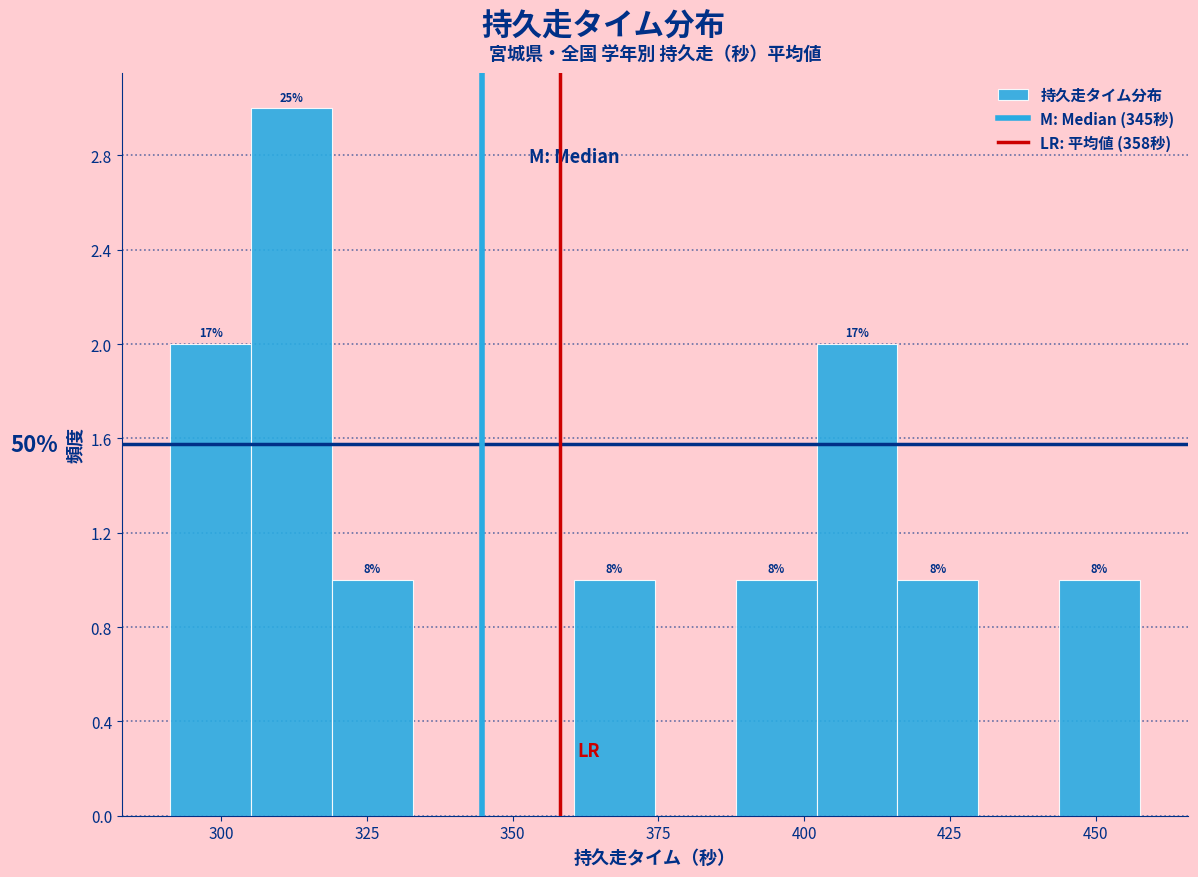

Read against the x-axis, roughly where is the centre of the tallest bar?

310